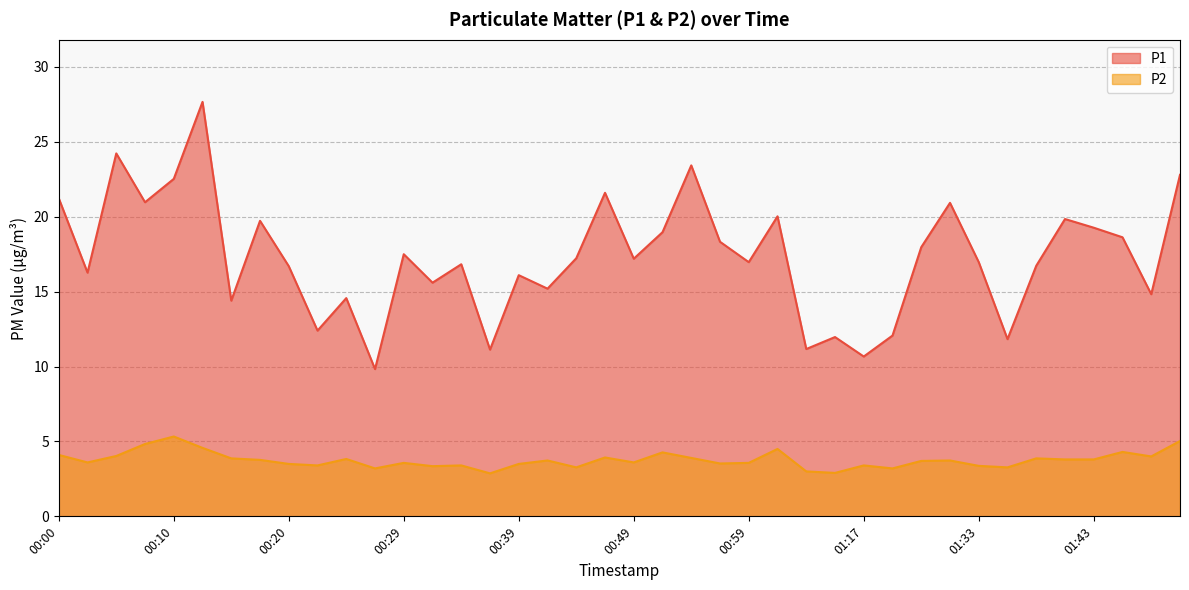

Reading right to left, list all the values displayed in this chart.

P1: 01:50=22.8	01:48=14.8	01:45=18.6	01:43=19.3	01:40=19.9	01:38=16.7	01:35=11.8	01:33=17.0	01:30=20.9	01:28=18.0	01:20=12.1	01:17=10.7	01:15=12.0	01:04=11.2	01:01=20.0	00:59=17.0	00:56=18.3	00:54=23.4	00:51=19.0	00:49=17.2	00:47=21.6	00:44=17.2	00:42=15.2	00:39=16.1	00:37=11.1	00:34=16.8	00:32=15.6	00:29=17.5	00:27=9.8	00:24=14.6	00:22=12.4	00:20=16.7	00:17=19.7	00:15=14.4	00:12=27.7	00:10=22.5	00:07=21.0	00:05=24.2	00:02=16.3	00:00=21.2
P2: 01:50=5.0	01:48=4.0	01:45=4.3	01:43=3.8	01:40=3.8	01:38=3.9	01:35=3.3	01:33=3.4	01:30=3.7	01:28=3.7	01:20=3.2	01:17=3.4	01:15=2.9	01:04=3.0	01:01=4.5	00:59=3.6	00:56=3.5	00:54=3.9	00:51=4.3	00:49=3.6	00:47=3.9	00:44=3.3	00:42=3.7	00:39=3.5	00:37=2.9	00:34=3.4	00:32=3.4	00:29=3.6	00:27=3.2	00:24=3.8	00:22=3.4	00:20=3.5	00:17=3.8	00:15=3.9	00:12=4.6	00:10=5.3	00:07=4.8	00:05=4.0	00:02=3.6	00:00=4.1